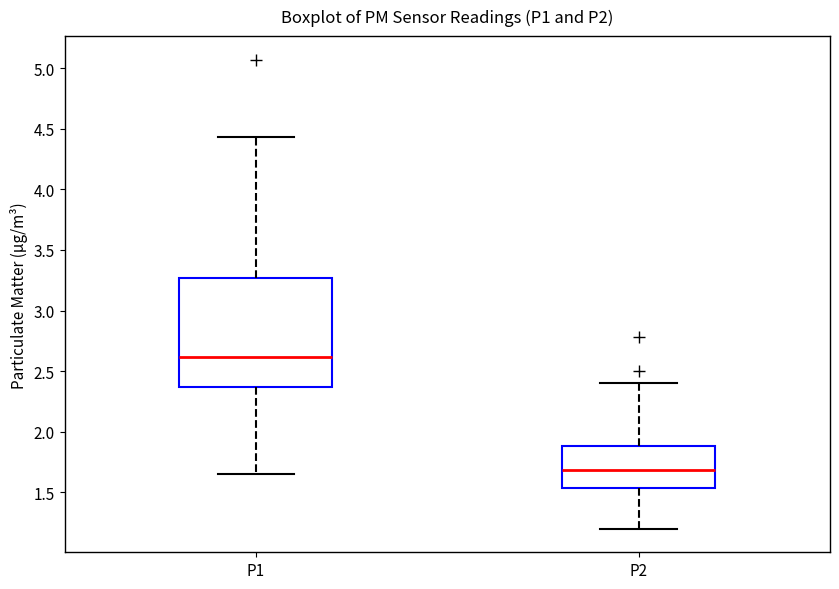

Comparing the boxes themselves (not the whiskers), which one is the tallest?

P1